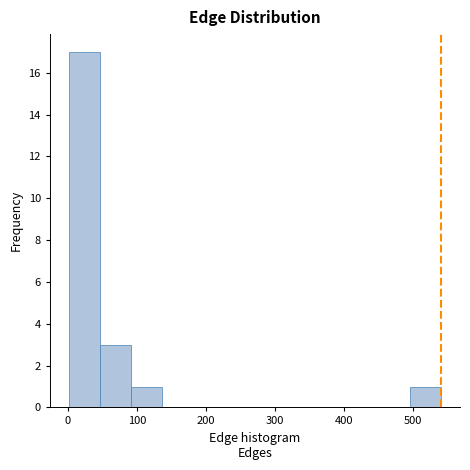

What is the height of the bar covering 1 to 46 on the x-axis? Neither the bar edges nor the heights are printed on the chart, so give them approximately, as read against the axes.

17